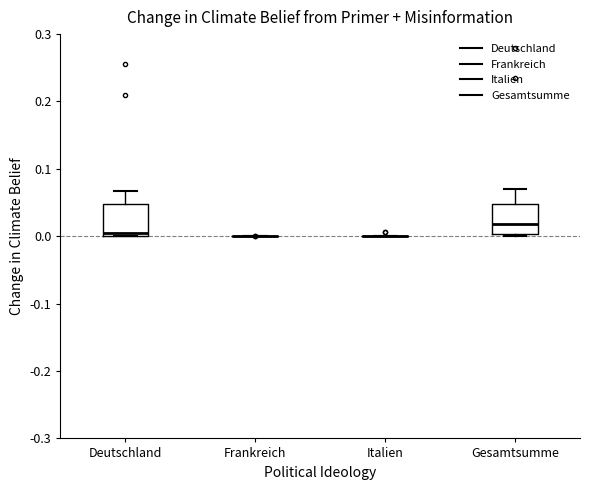

Reading left to right, transcribe this box plot: for each box, give where its median line is, the range the box spans, and where its two whiskers end, as read against the y-axis. The values are not printed on the chart, so give them approximately, as read against the axis.

Deutschland: median 0.00 (just above the box's lower edge), box 0.00 to 0.05, whiskers 0.00 to 0.07
Frankreich: box collapsed to a line at 0.00, whiskers 0.00 to 0.00
Italien: box collapsed to a line at 0.00, whiskers 0.00 to 0.00
Gesamtsumme: median 0.02, box 0.00 to 0.05, whiskers 0.00 (just below the box's lower edge) to 0.07